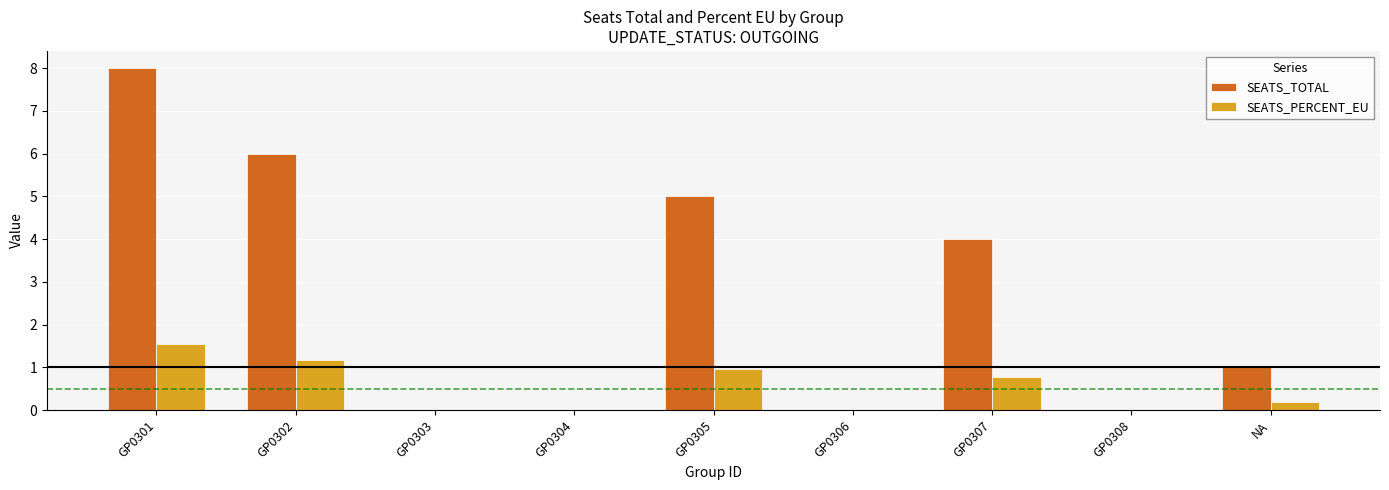

How many groups of bars are there?

9